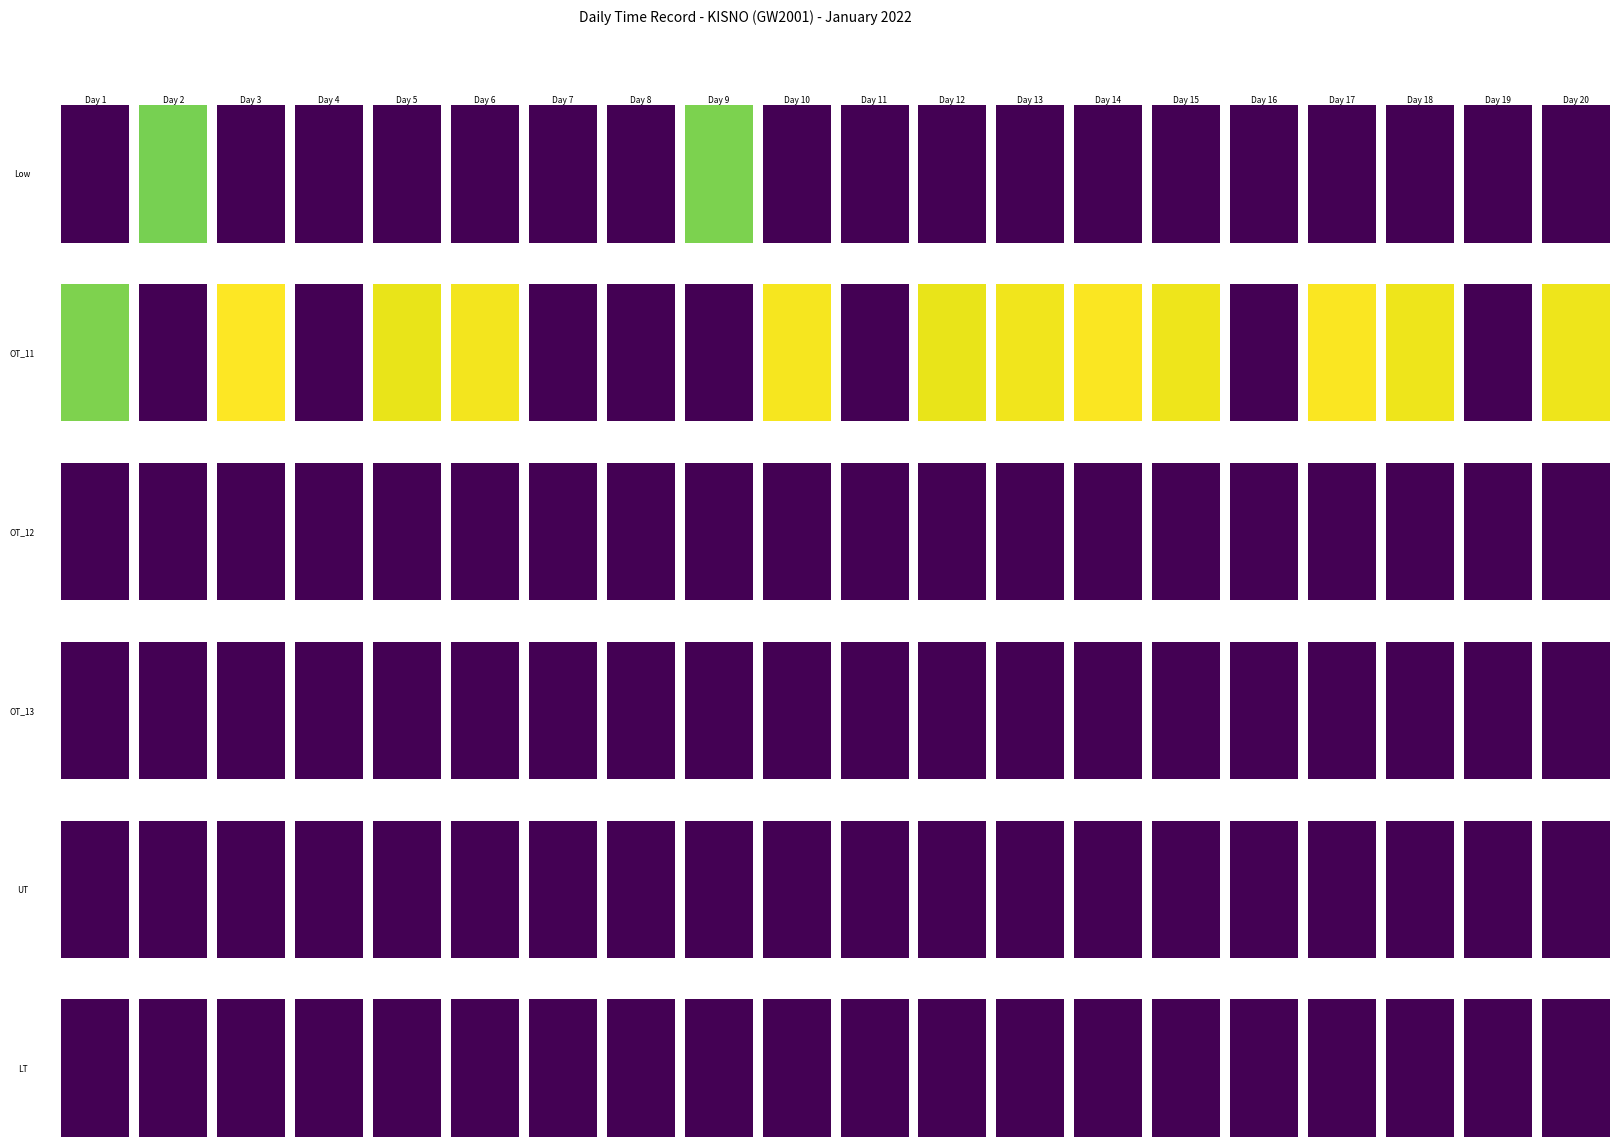

What is the spread (max minus min) of values at 0?

9.2